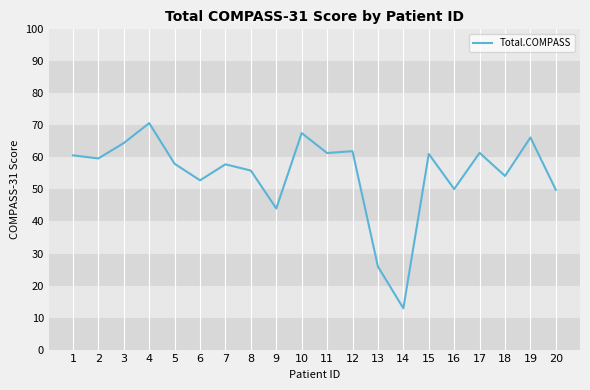

What is the ratio of the value at 19 to the value at 16?

1.3